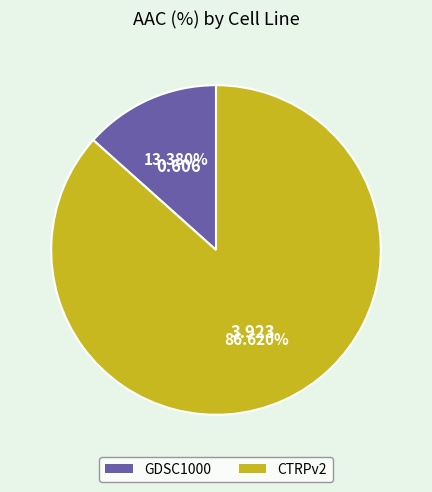

What is the ratio of the value at GDSC1000 to the value at CTRPv2?

0.2